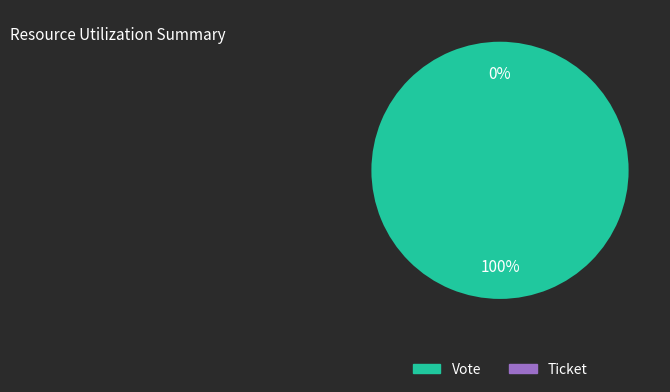

Between Ticket and Vote, which is larger?

Vote